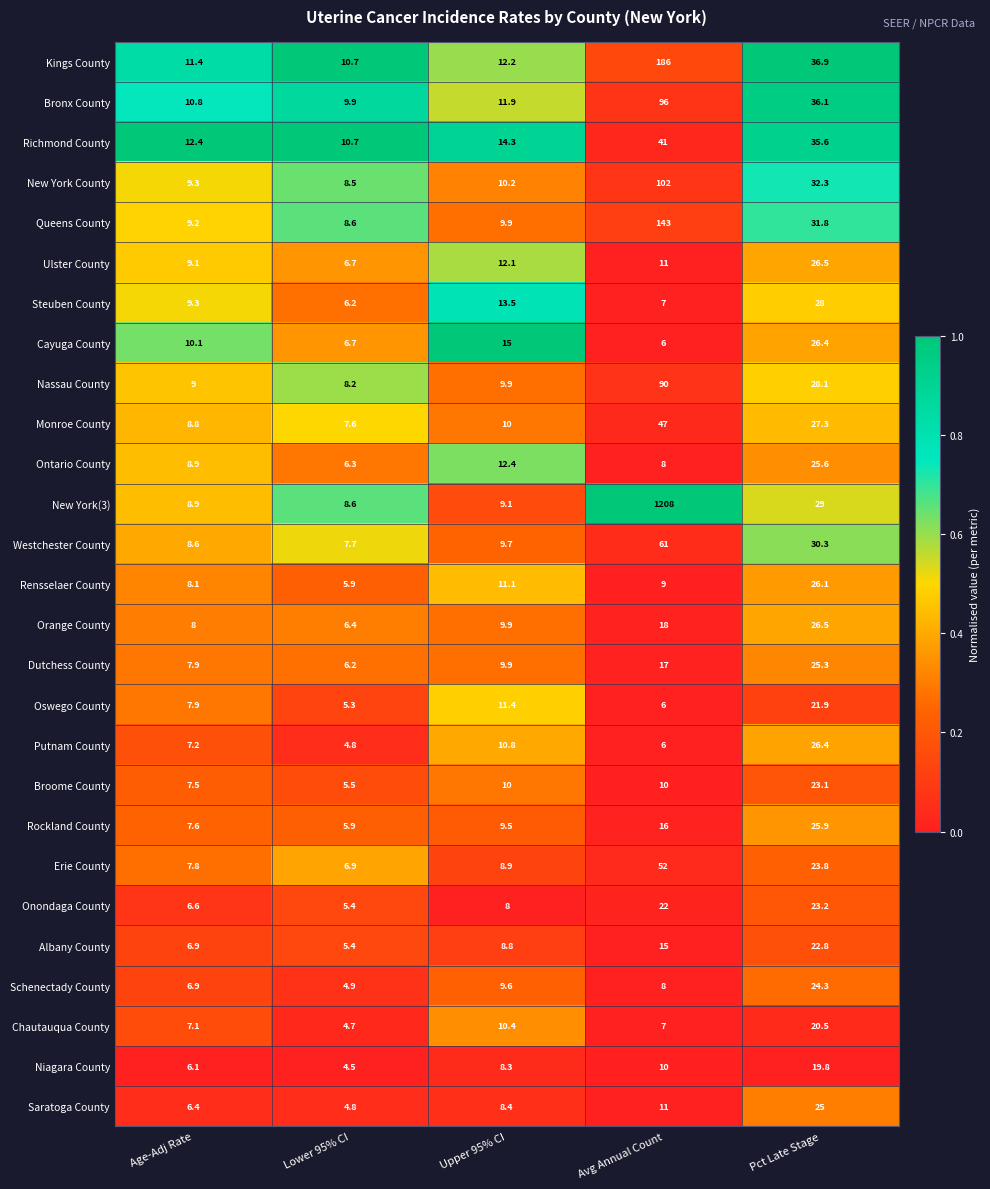

Which series changed the most between Upper 95% CI and Avg Annual Count?

New York(3)